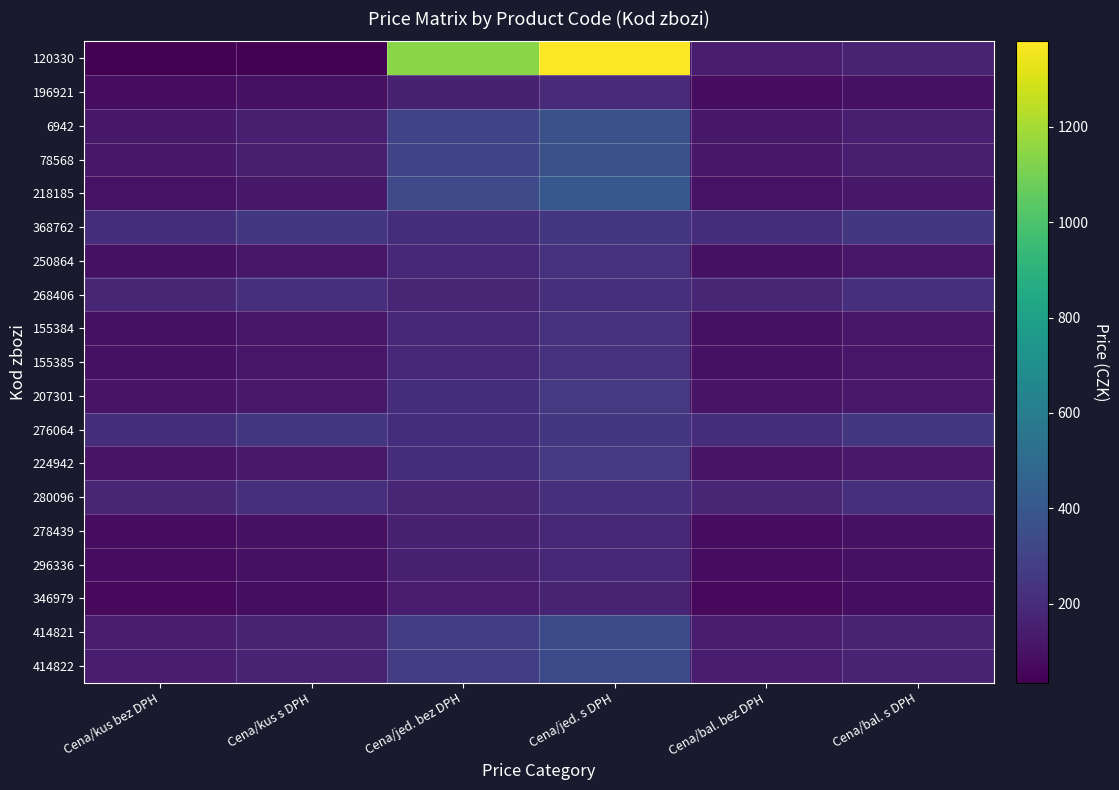

Which series has the largest total across all categories?

120330